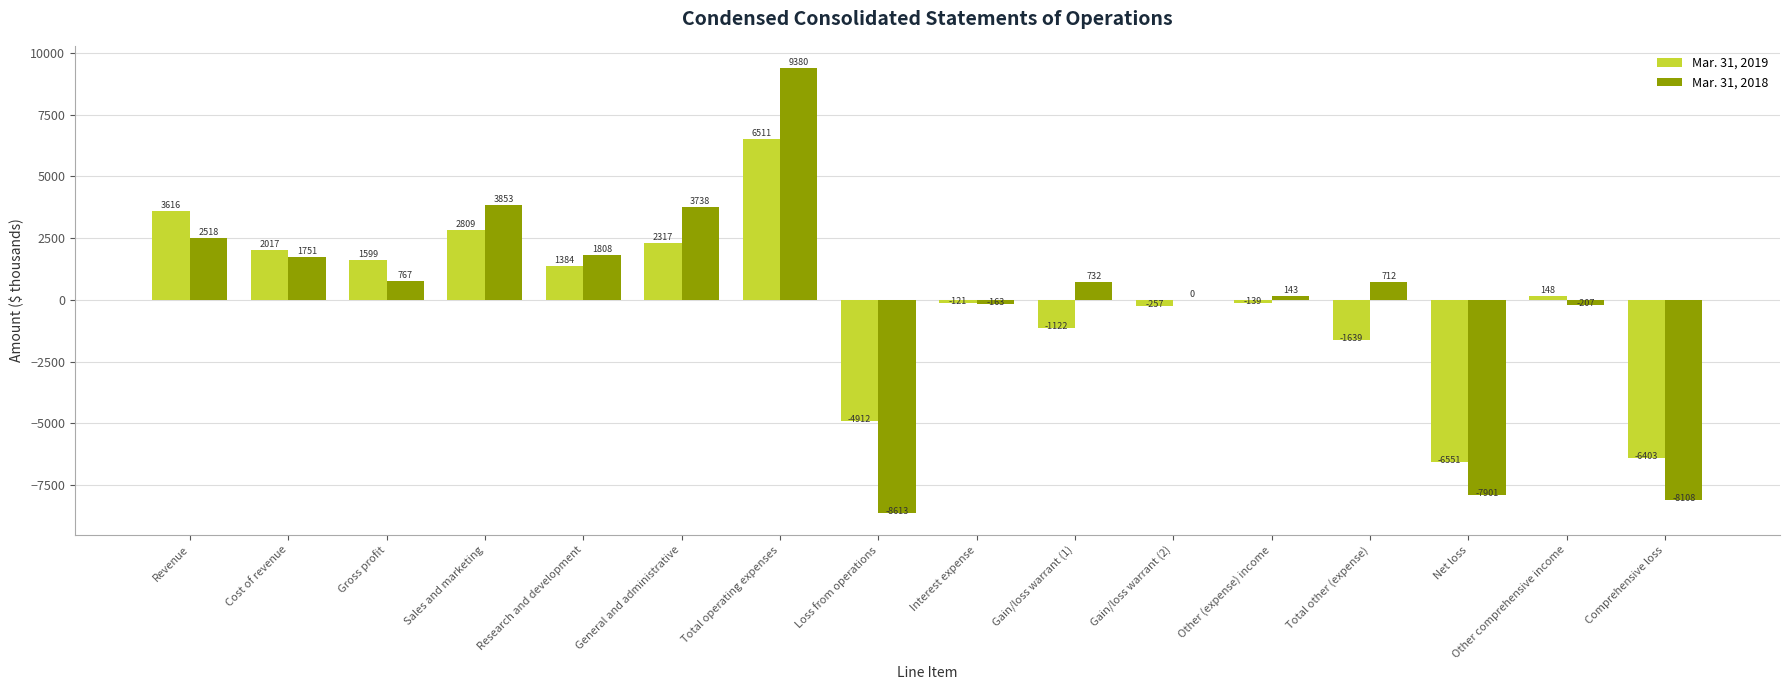

Does the chart contain stacked bars?

No